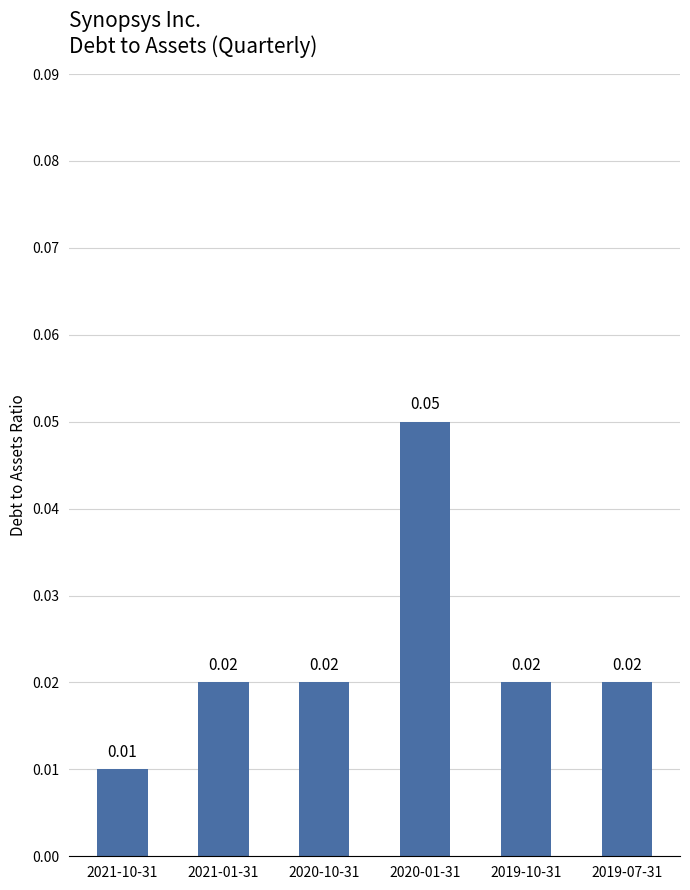

Which category has the lowest value across all series?

2021-10-31